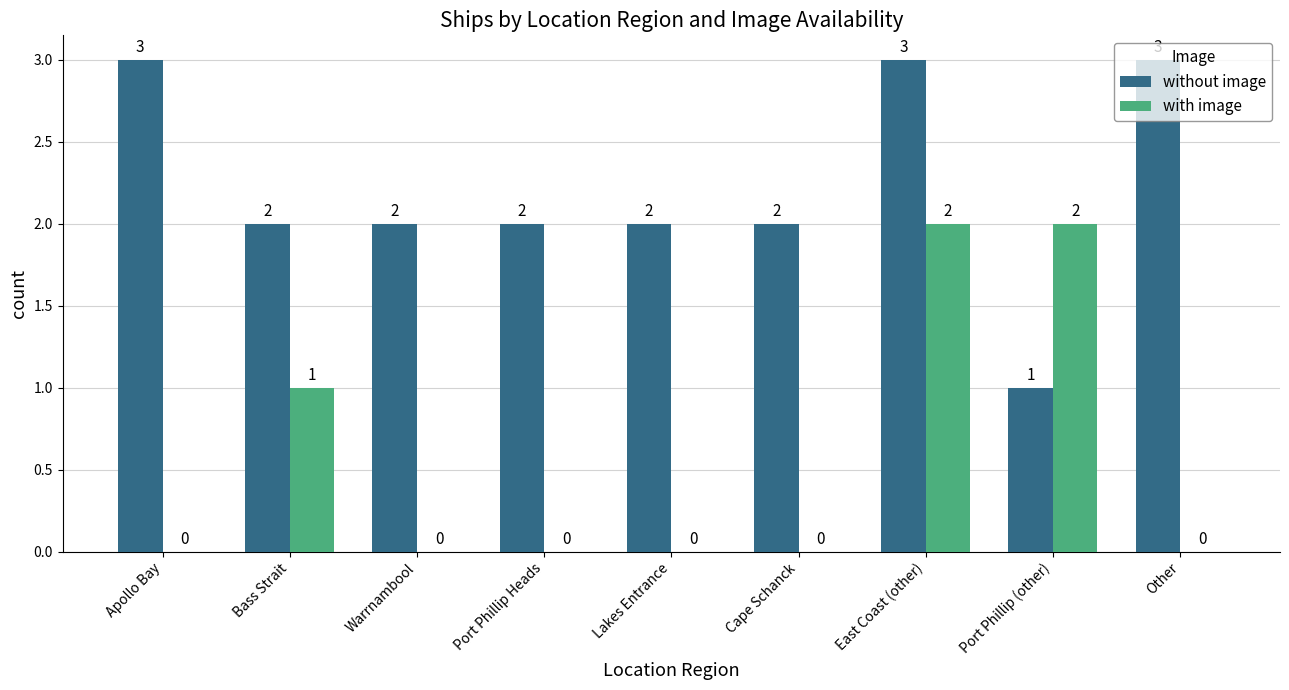

What is the sum of all without image values?

20